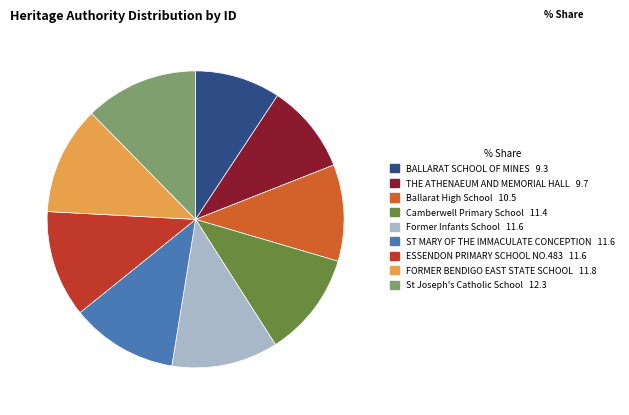

Is the sum of Former Infants School and St Joseph's Catholic School greater than half?

No